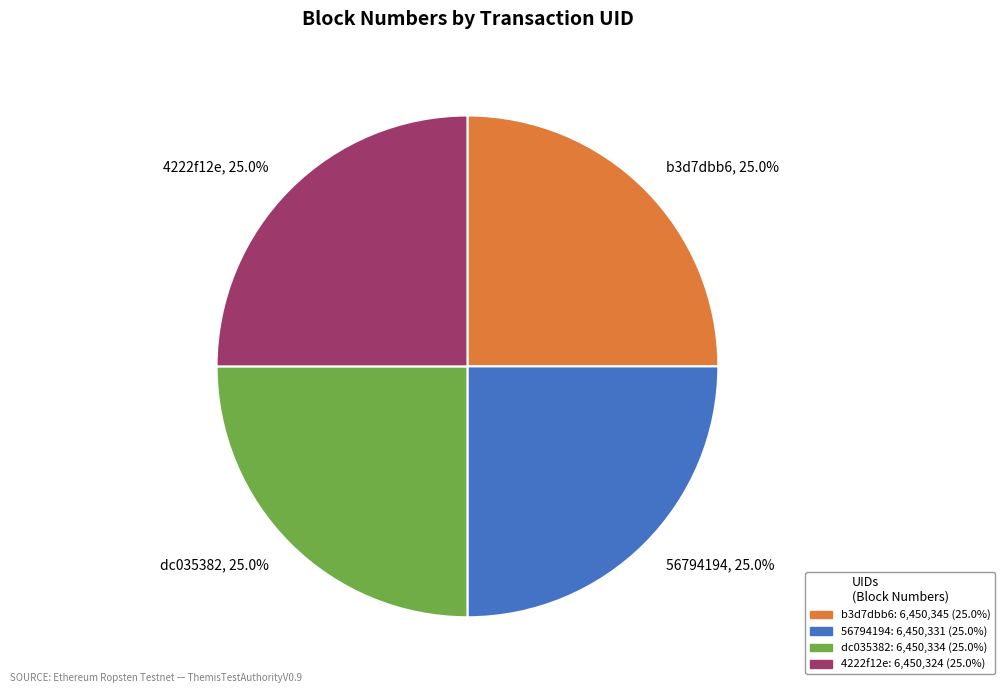

Approximately how many times larger is the value at 4222f12e compared to b3d7dbb6?

1.0